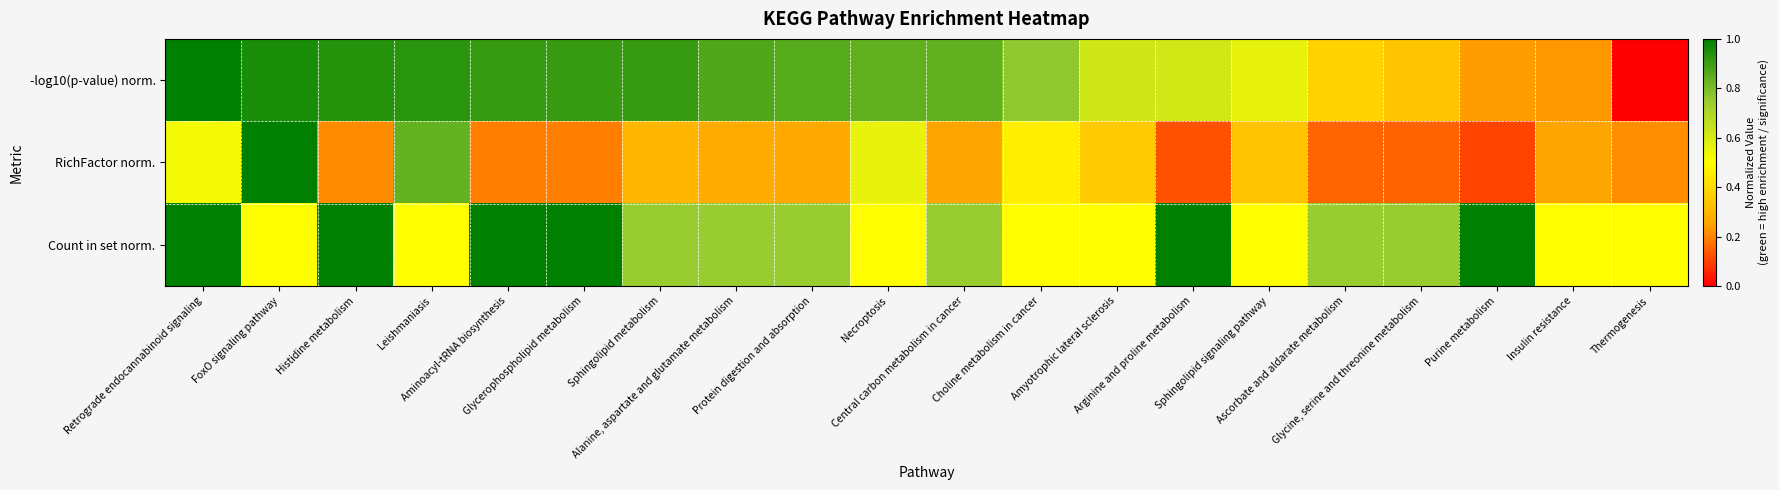

Between Thermogenesis and Protein digestion and absorption, which is larger?

Protein digestion and absorption